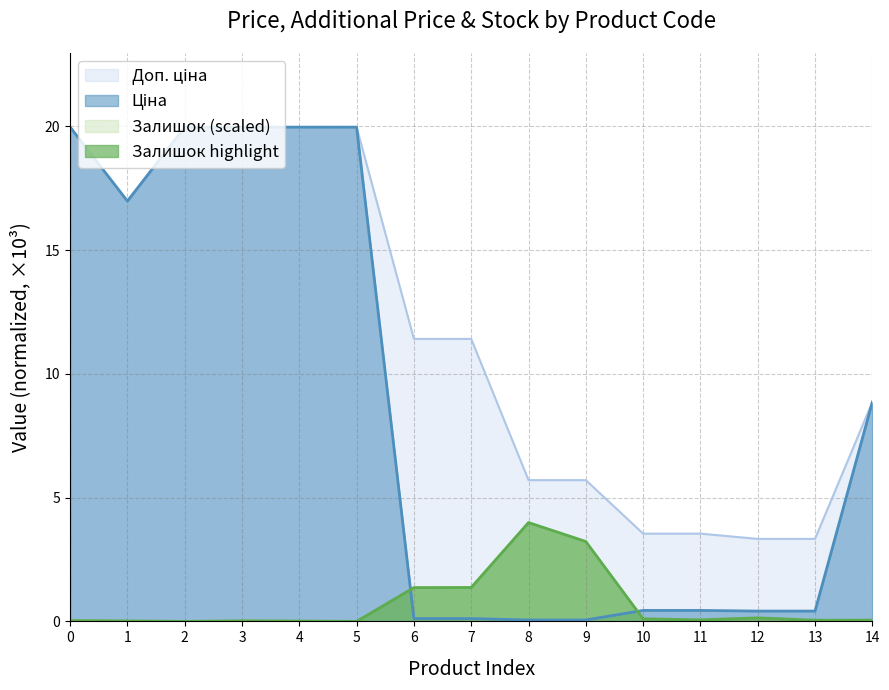

True or false: Доп. ціна and Залишок intersect in this chart.

False